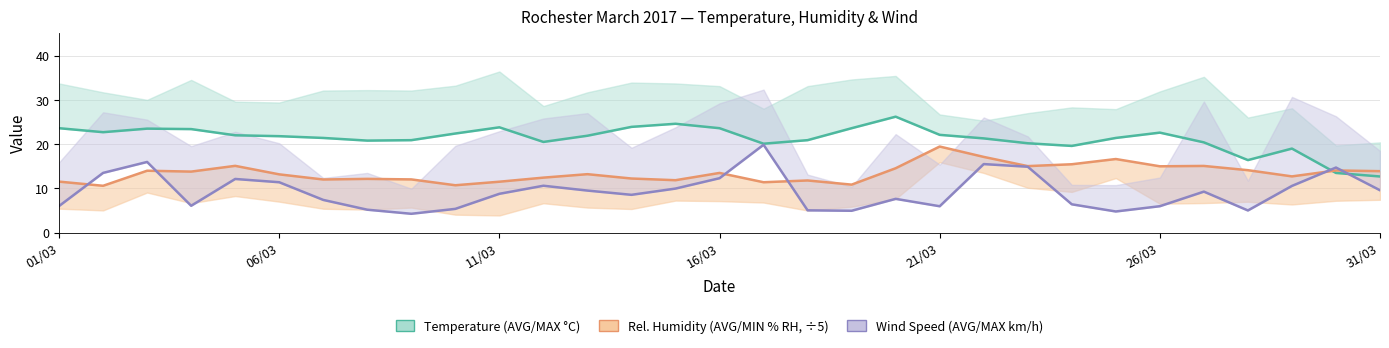

Between 11/03 and 25, which series saw the biggest shift?

Rochester Wind Speed (AVG km/h)